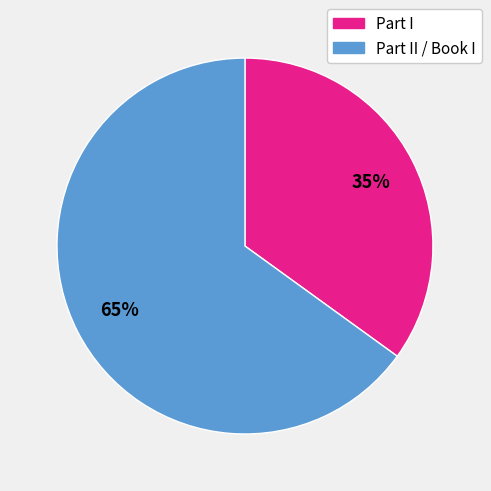

Is there a majority slice in this chart?

Yes